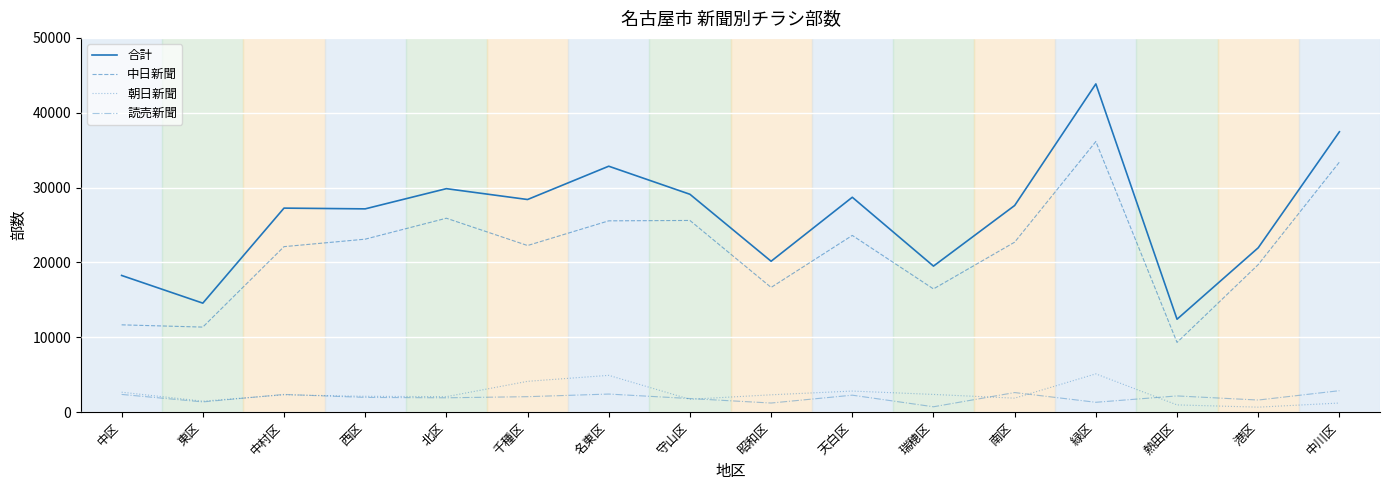

True or false: 読売新聞 and 合計 cross at least once.

False